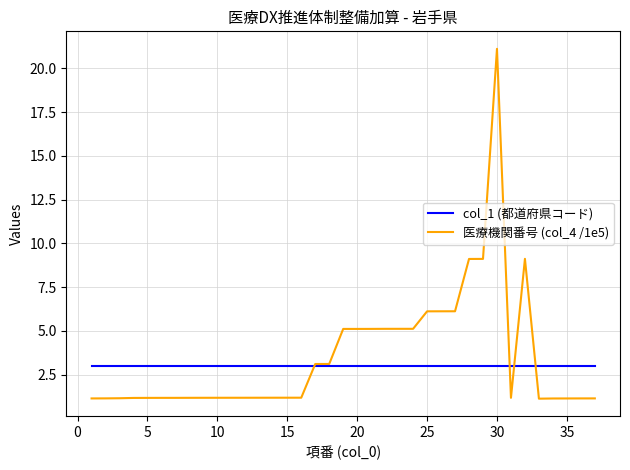

What is the greatest value displayed?

21.1